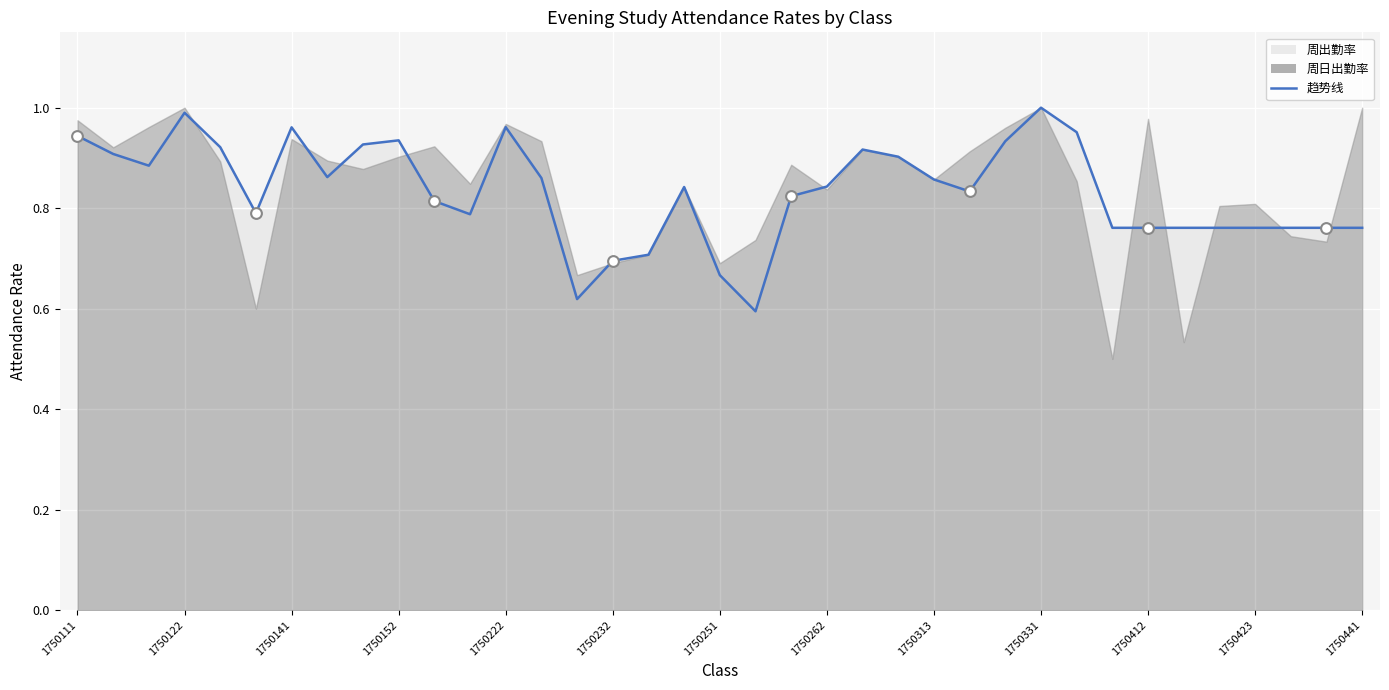

What is the change in value from 1750412 to 14?

-0.2